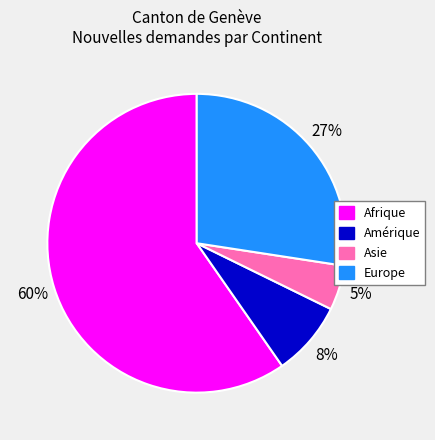

Count the number of slices in the pie.

4